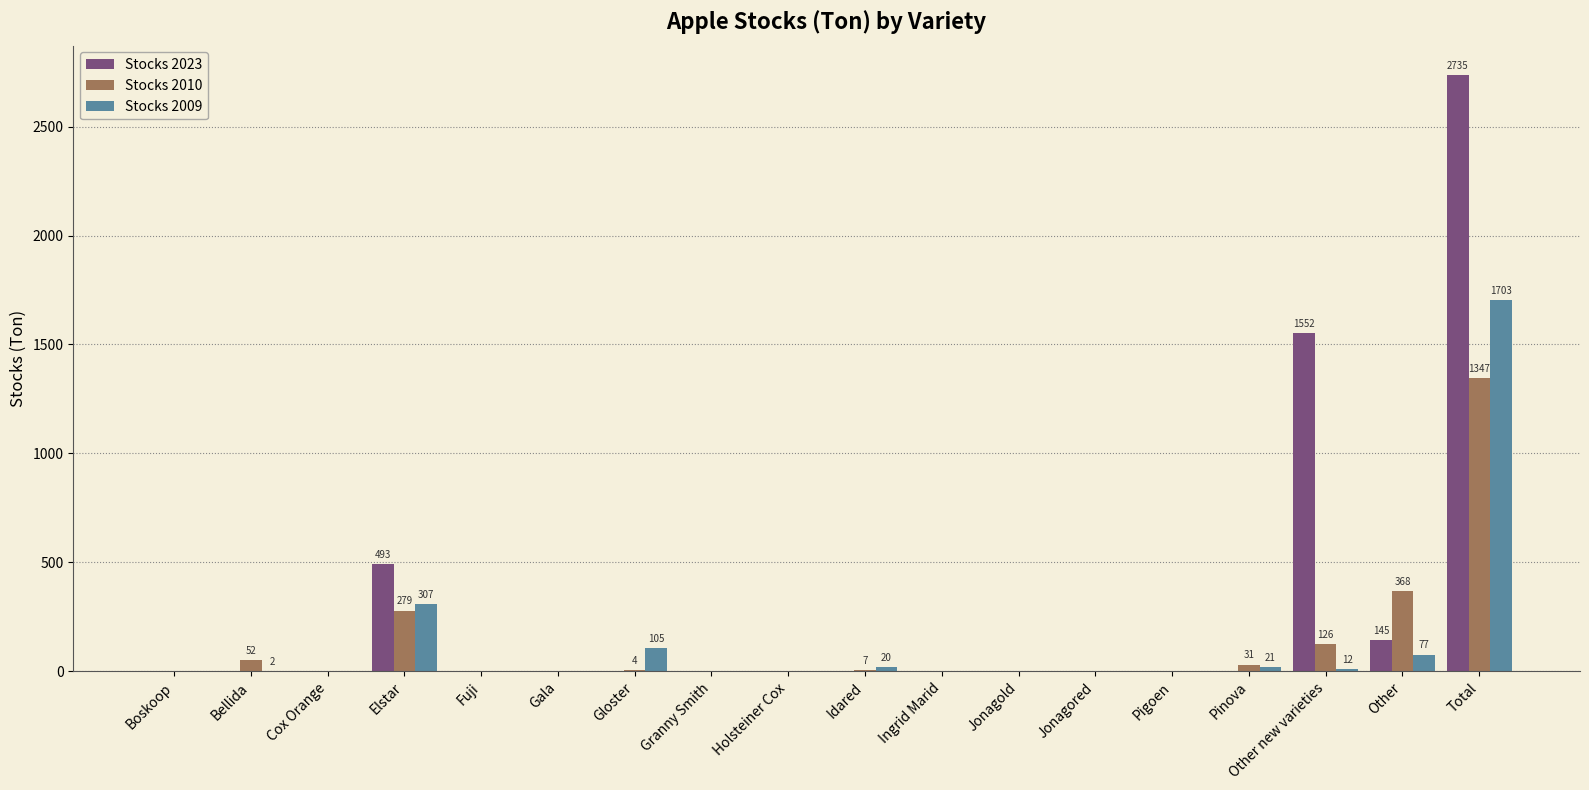

The value of Stocks 2010 at Other is 643. True or false?

False